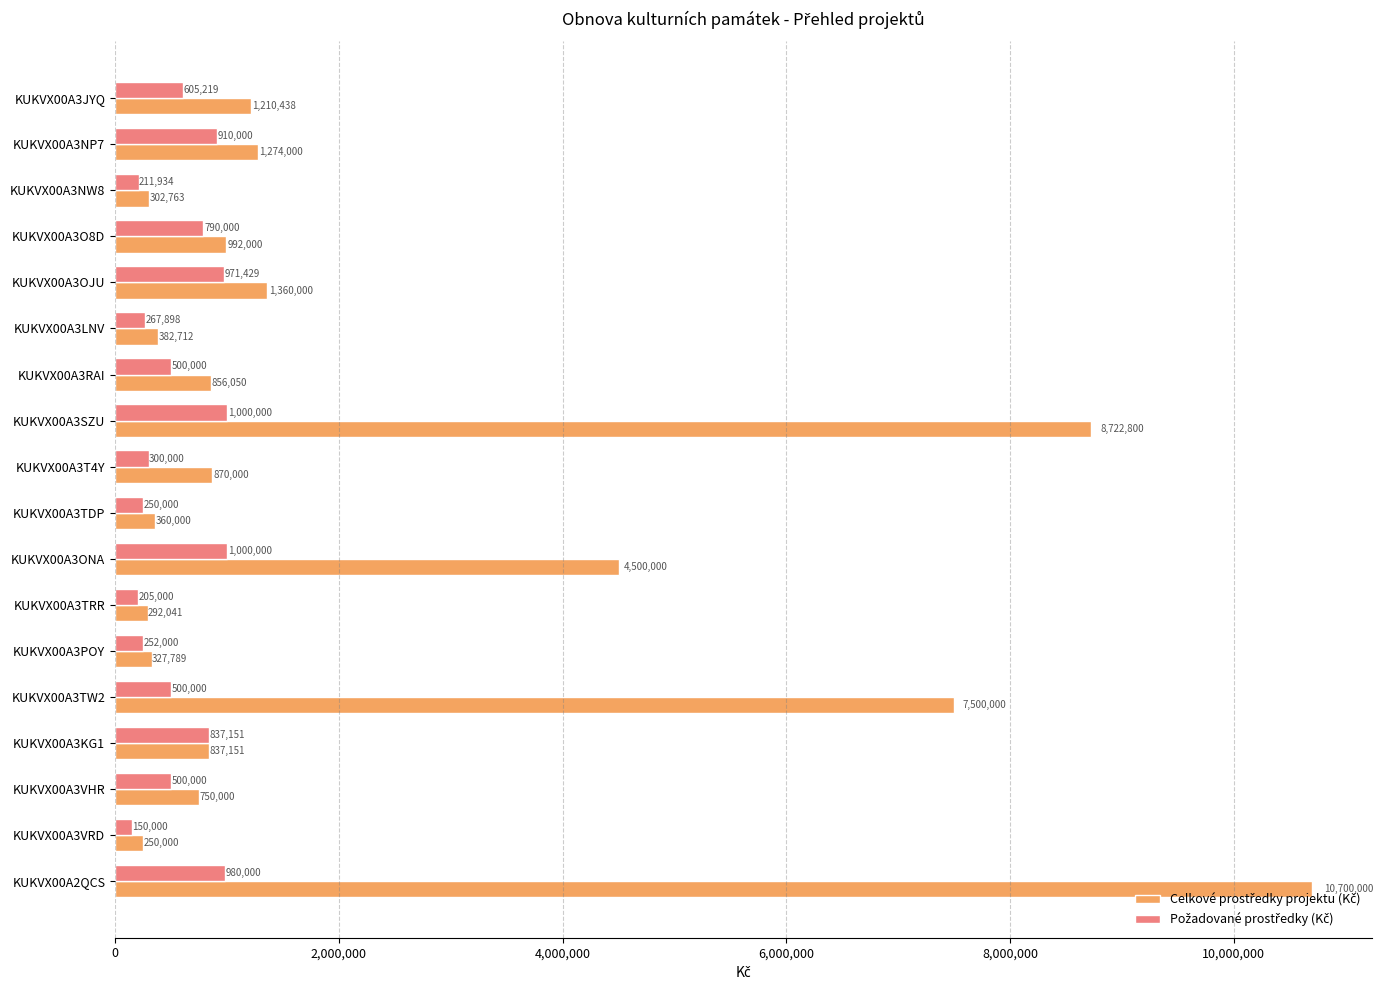

What is the maximum value shown in the chart?

10700000